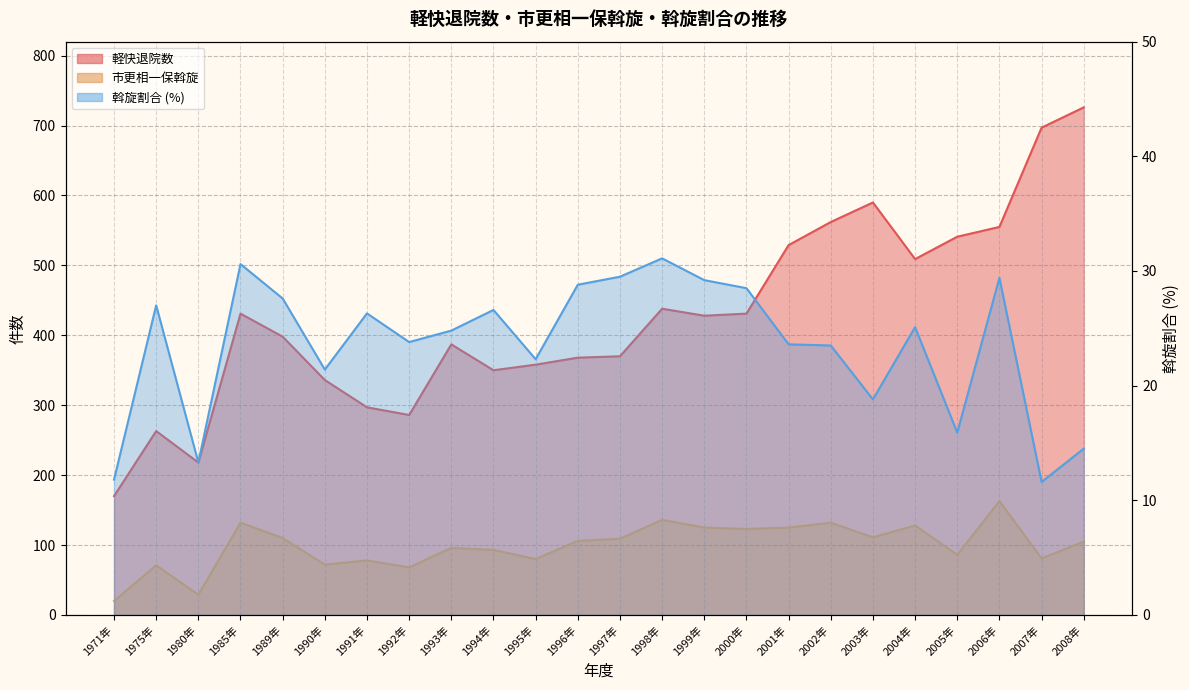

Rank the series by their average value, from lowest to highest.

斡旋割合, 市更相一保斡旋, 軽快退院数